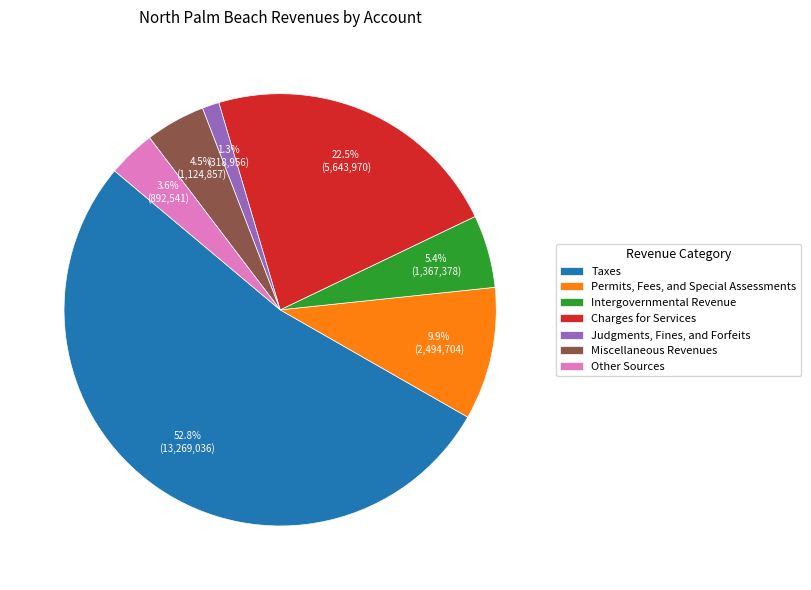

Is there any slice that represents more than half of the pie?

Yes